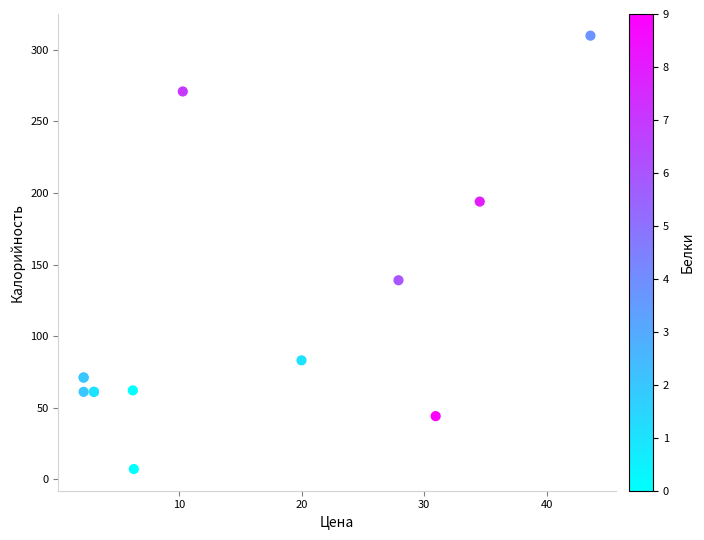

What Y value in the scatter plot is closest to 158?

139